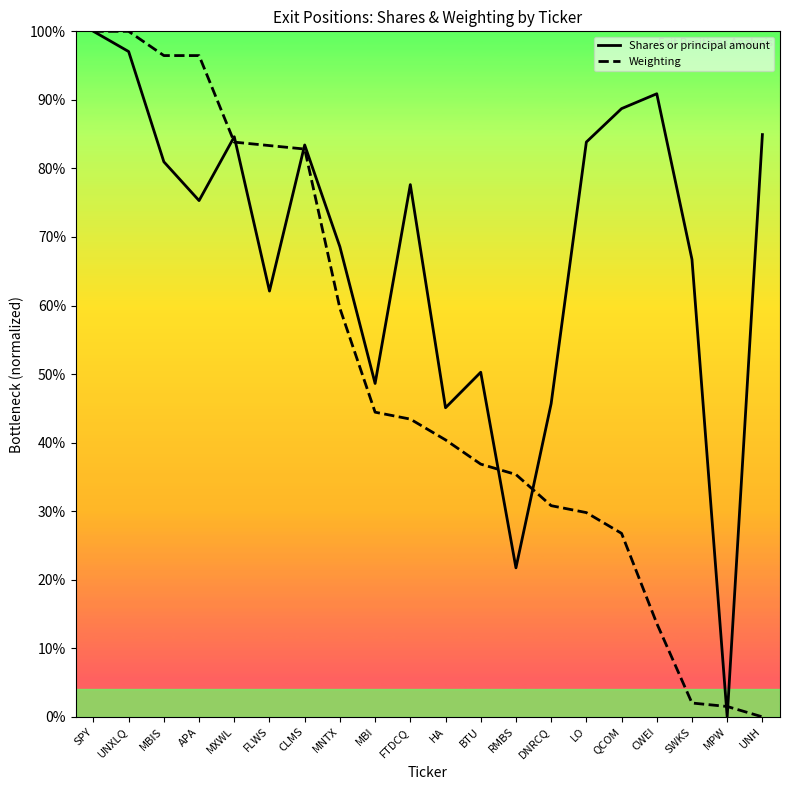

In Shares or principal amount, how many points are lower than both neighbors (excluding endpoints)?

6